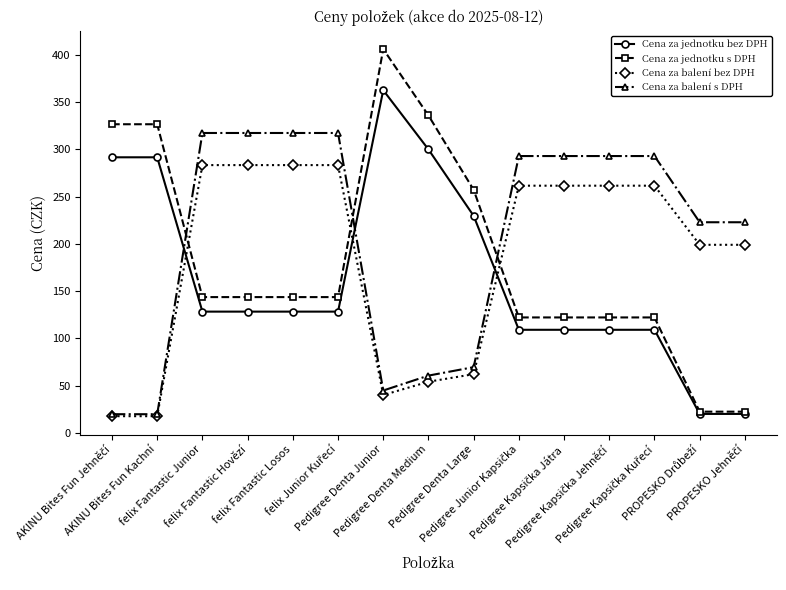

Is this an area chart (filled region under the line)?

No